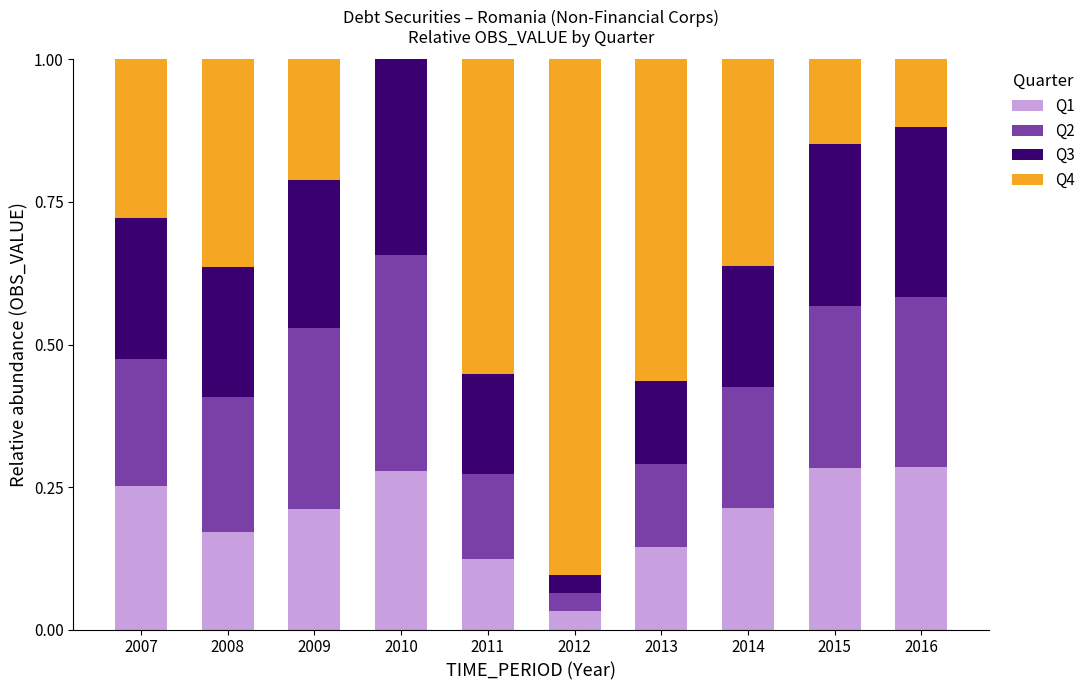

What is the total value across all series at 2014?

1.0